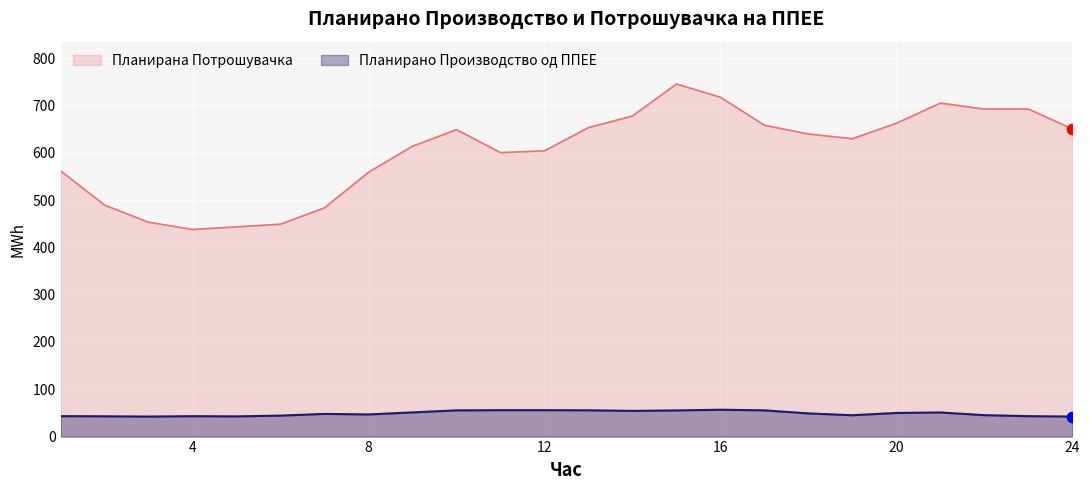

At how many categories does at least one series exceed 394?

24